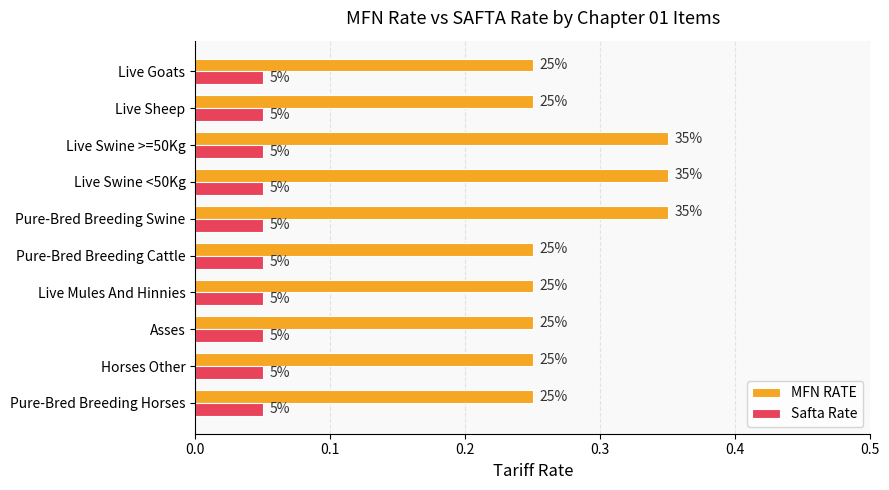

What are all the series names shown in the legend?

MFN RATE, Safta Rate